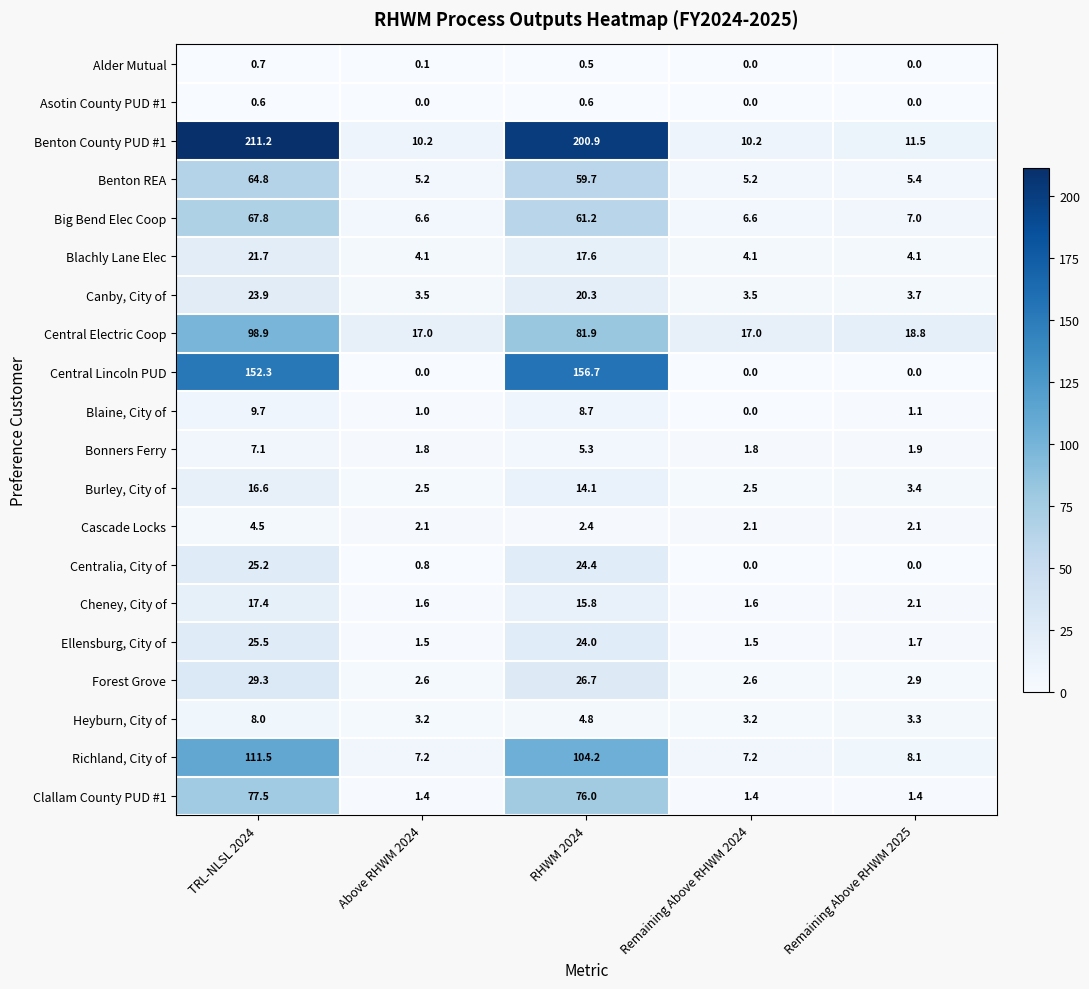

At how many categories does at least one series exceed 4?

5